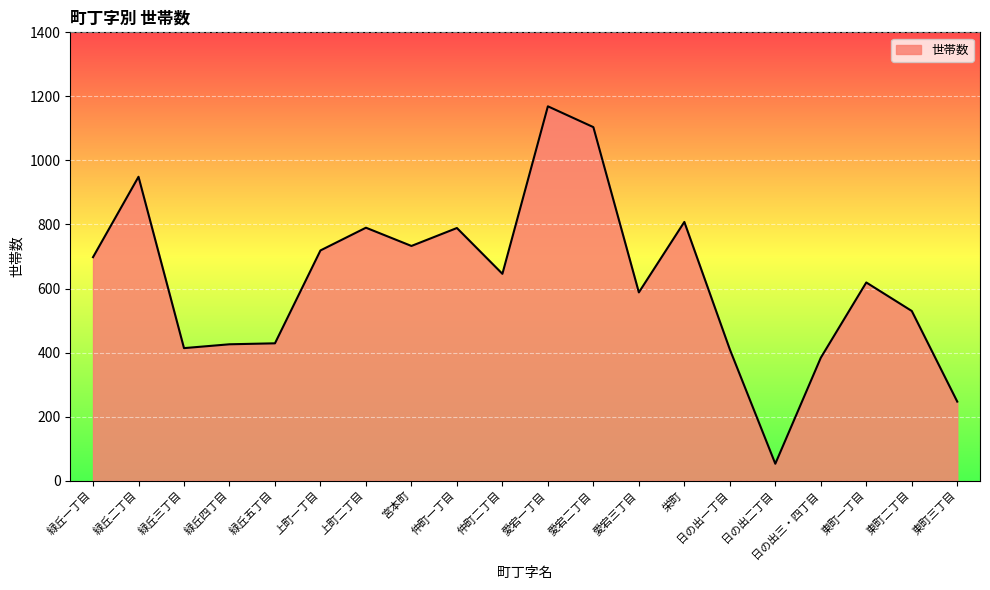

What is the difference between the values at 緑丘三丁目 and 宮本町?

319